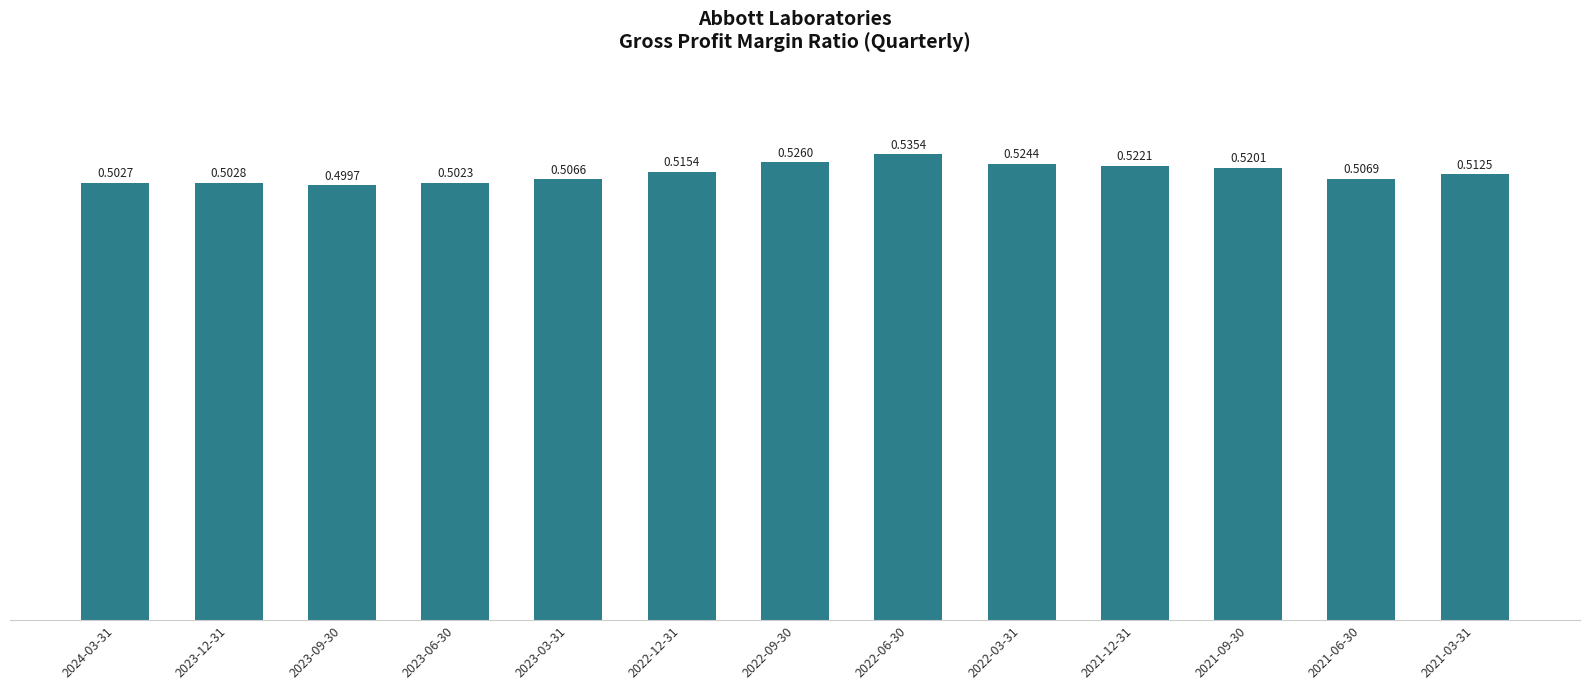

What is the sum of the values at 2022-12-31 and 2024-03-31?

1.0